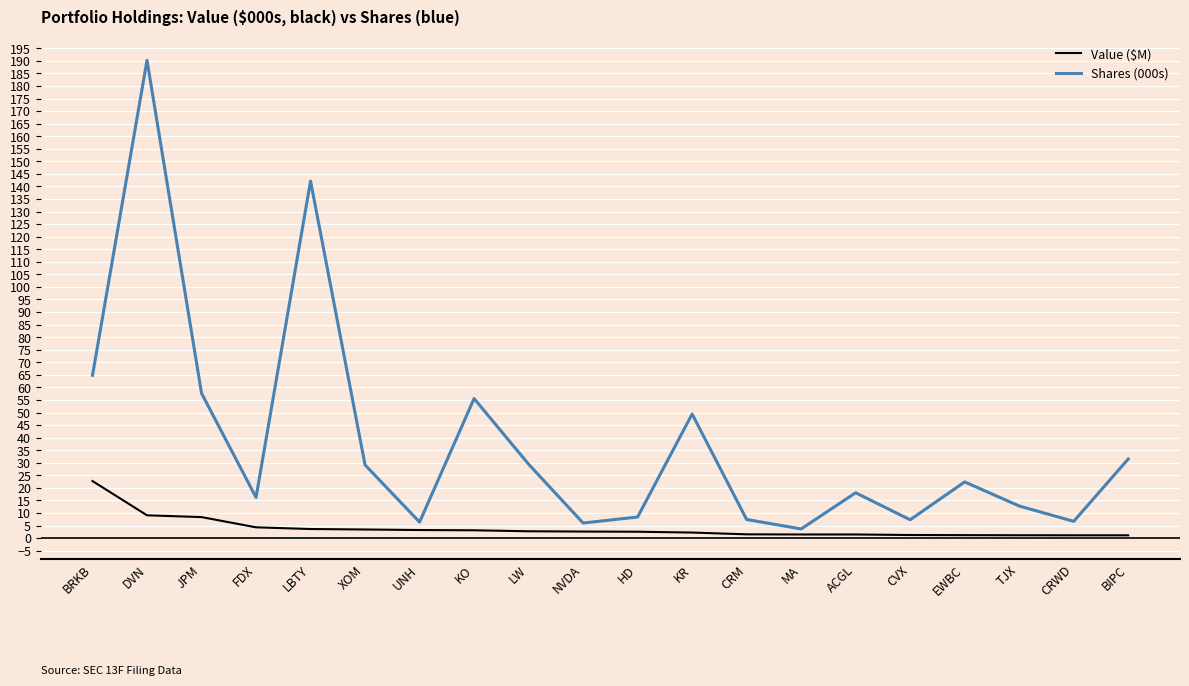

What is the minimum value shown in the chart?

1.1